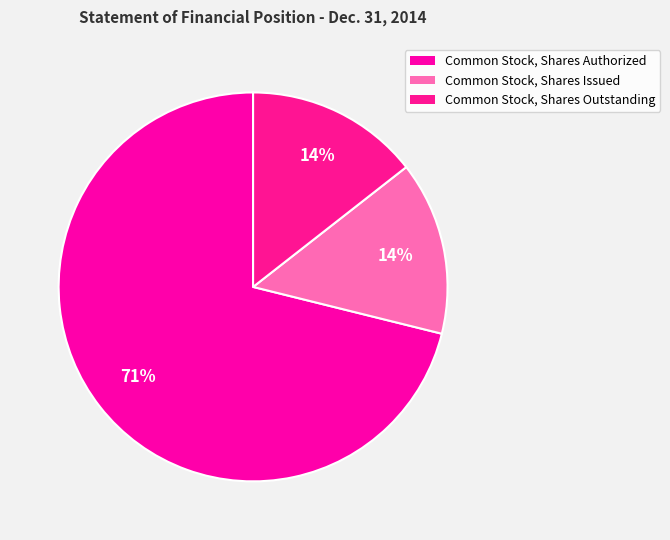

Combined, do Common Stock, Shares Authorized and Common Stock, Shares Outstanding account for over 50%?

Yes